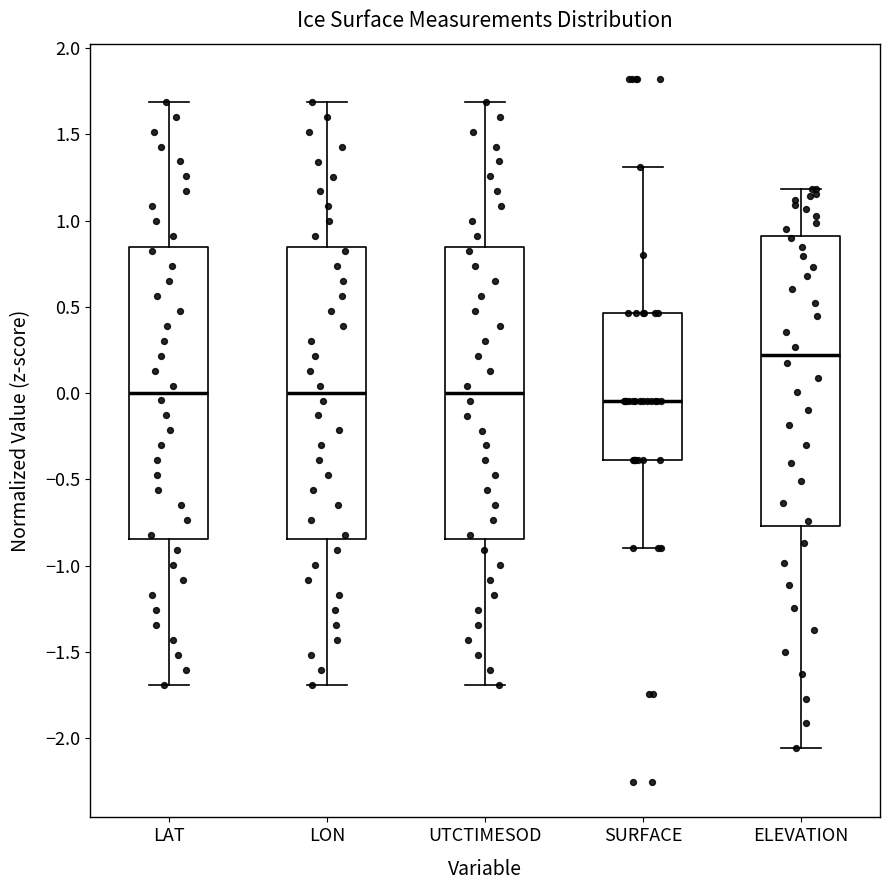

Reading left to right, transcribe this box plot: for each box, give where its median line is, the range the box spans, and where its two whiskers end, as read against the y-axis. The values are not printed on the chart, so give them approximately, as read against the axis.

LAT: median 0.00, box -0.85 to 0.85, whiskers -1.70 to 1.70
LON: median 0.00, box -0.85 to 0.85, whiskers -1.70 to 1.70
UTCTIMESOD: median 0.00, box -0.85 to 0.85, whiskers -1.70 to 1.70
SURFACE: median -0.05, box -0.40 to 0.45, whiskers -0.90 to 1.30
ELEVATION: median 0.20, box -0.75 to 0.90, whiskers -2.05 to 1.20